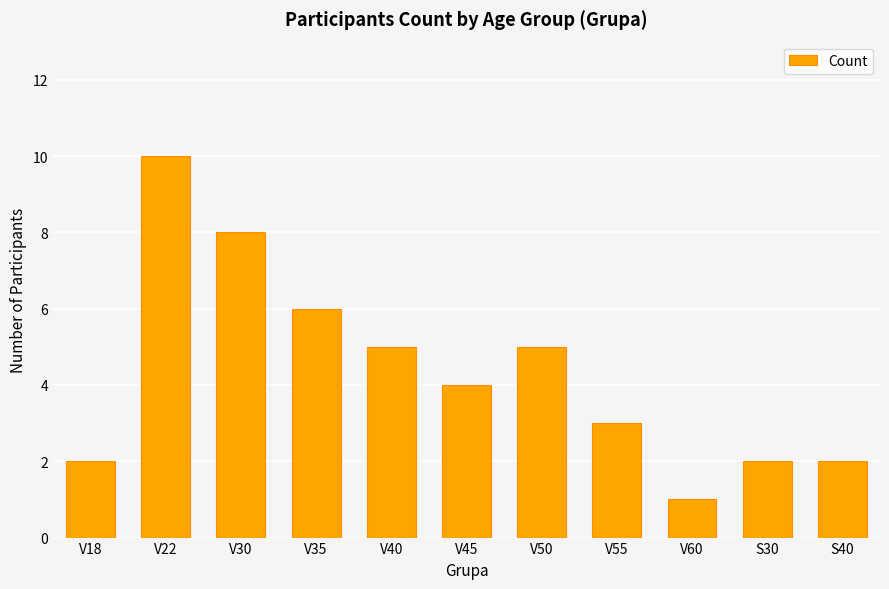

Reading right to left, transcribe all the data shown in this chart.

S40=2	S30=2	V60=1	V55=3	V50=5	V45=4	V40=5	V35=6	V30=8	V22=10	V18=2